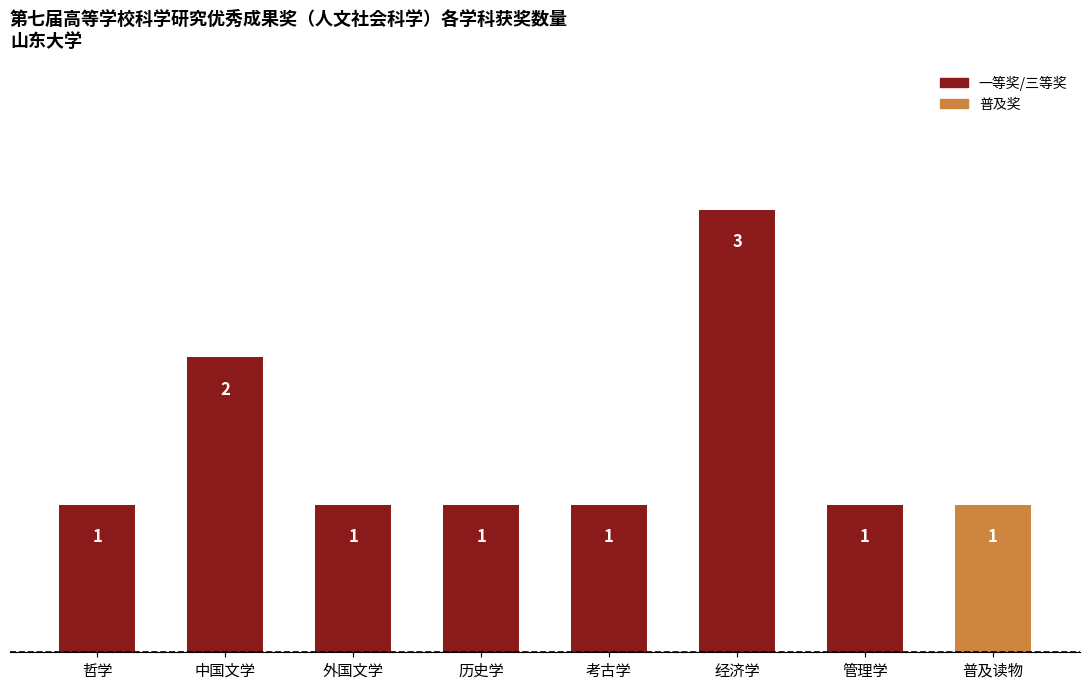

True or false: the data shows 0 at 考古学.

False